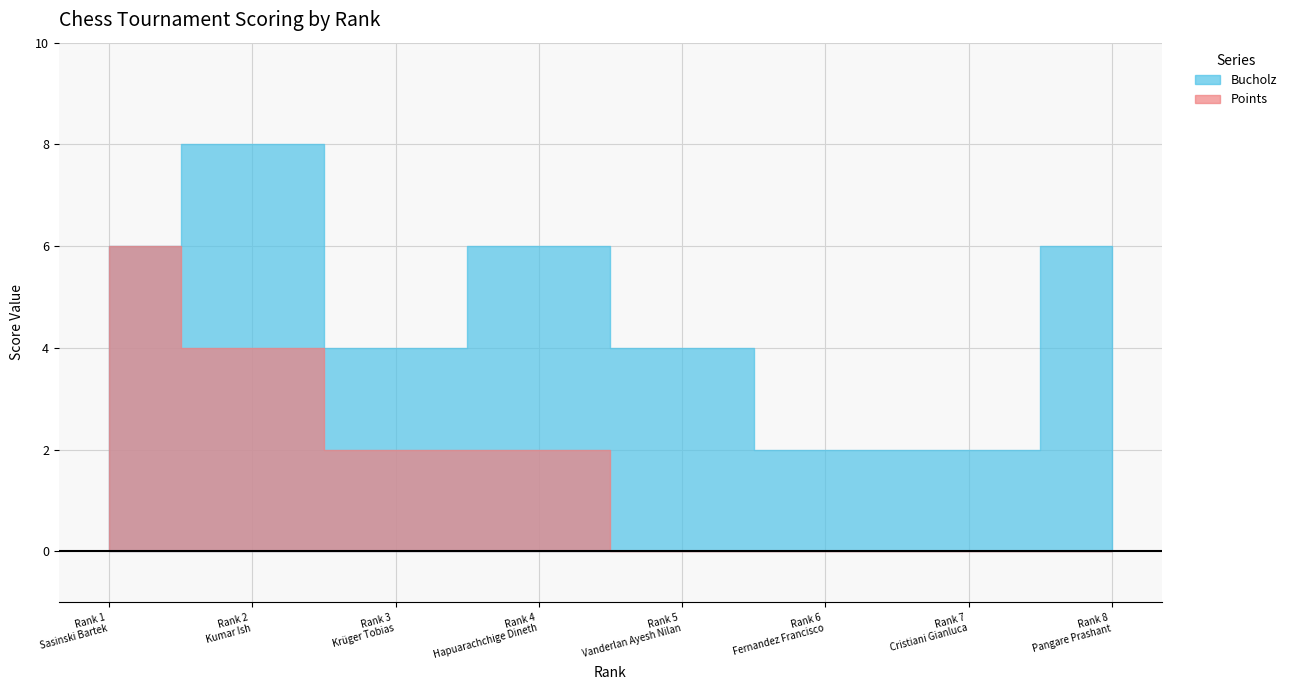

Between 8 and 2, which is larger?

2